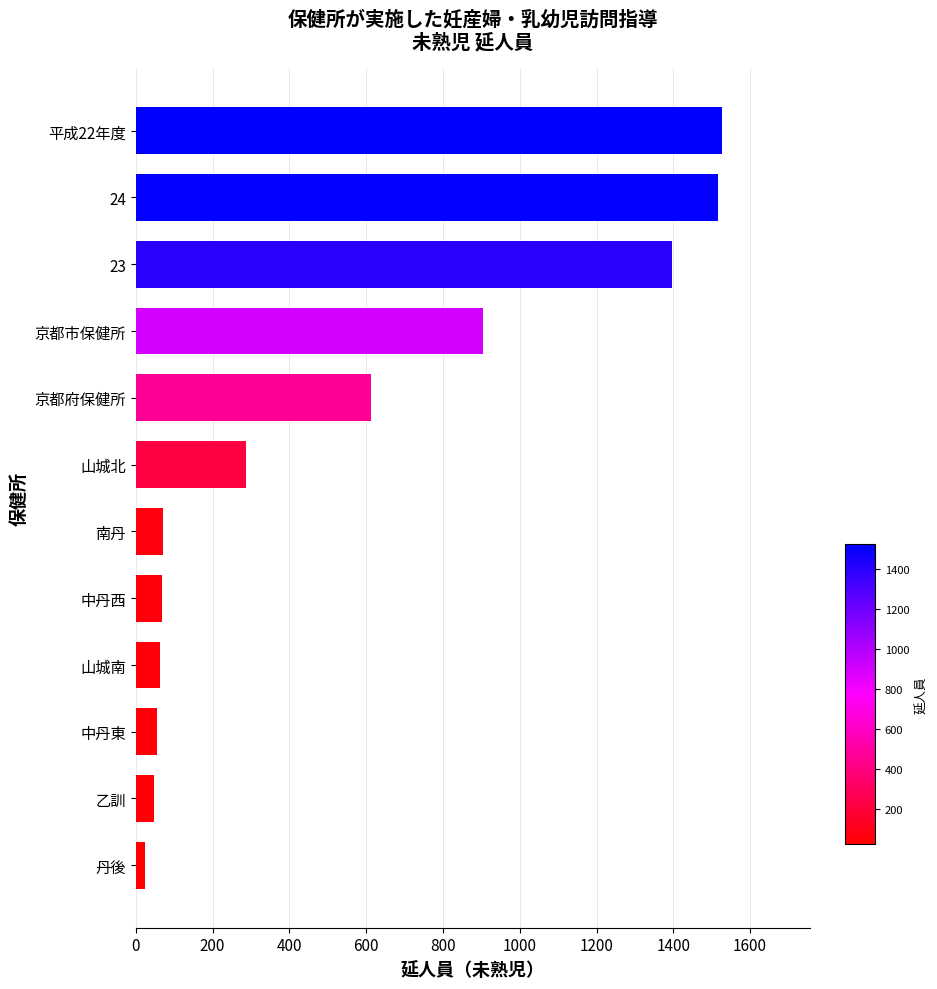

The value at 乙訓 is 47. True or false?

True